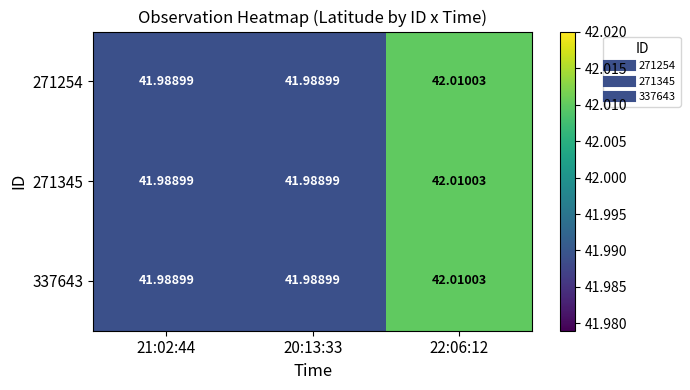

What is the greatest value displayed?

42.0